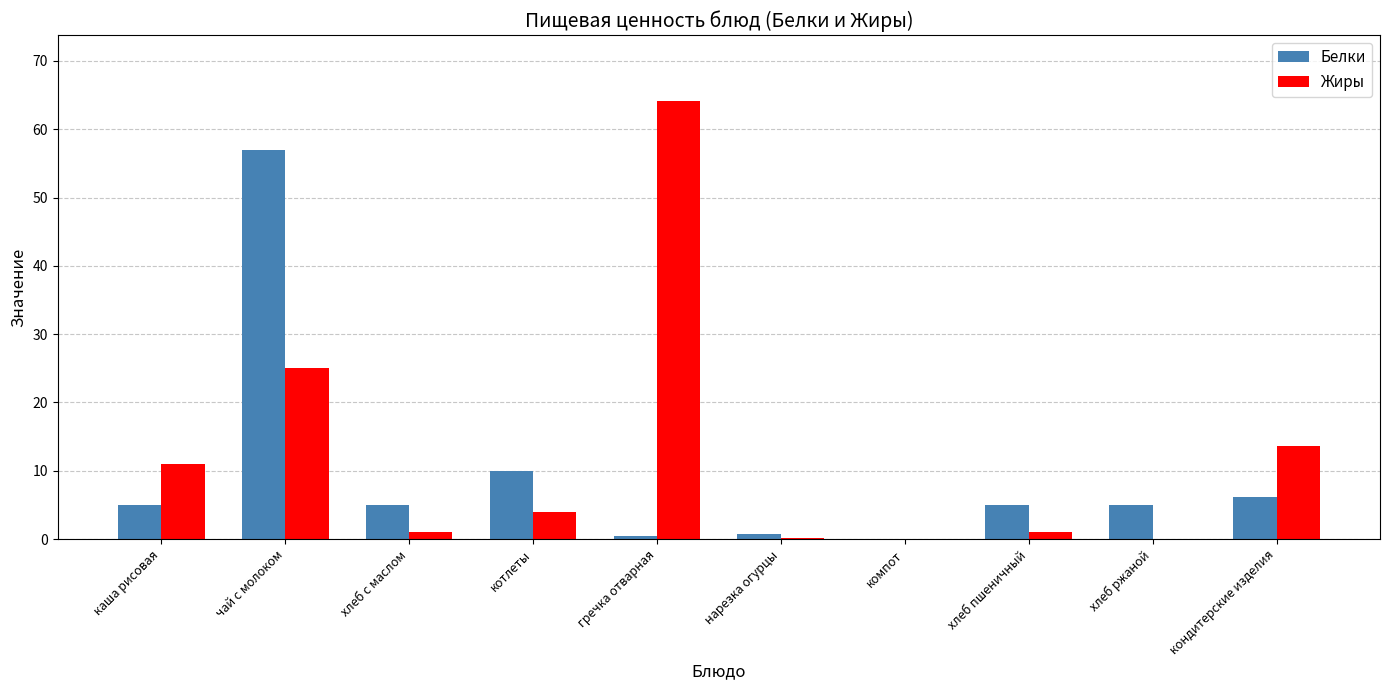

What is the approximate value of Белки at нарезка огурцы?

0.8